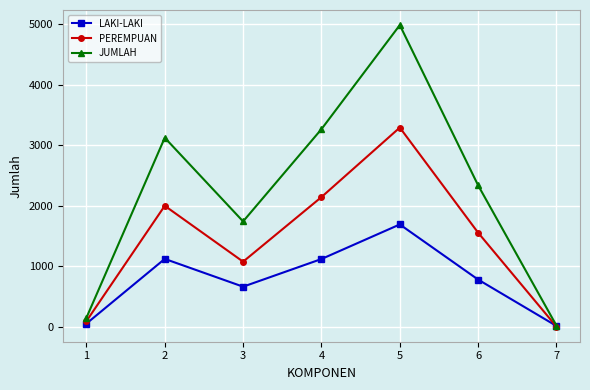

How many lines are shown in the chart?

3